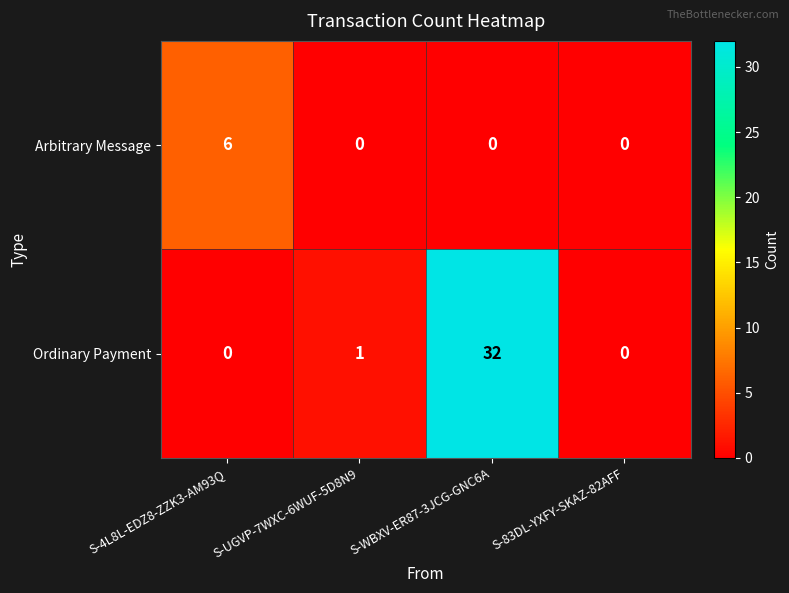

What is the difference between the highest and lowest values at S-WBXV-ER87-3JCG-GNC6A?

32